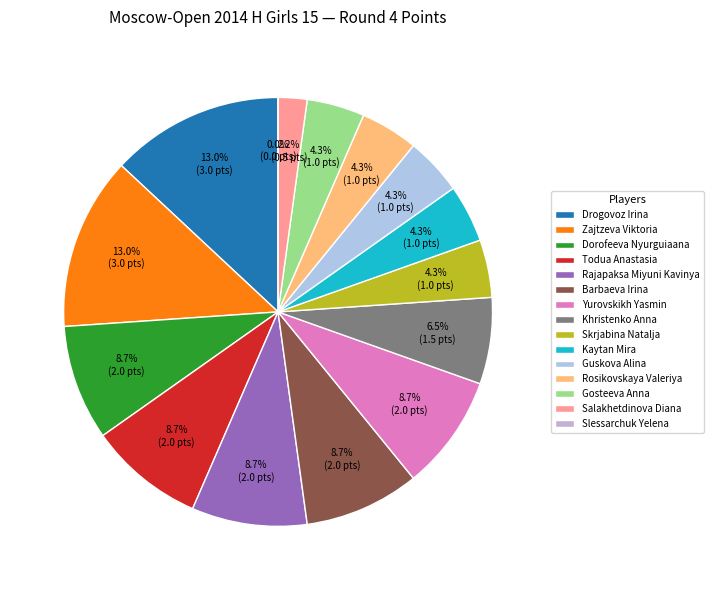

Does Rosikovskaya Valeriya represent more than half of the total?

No